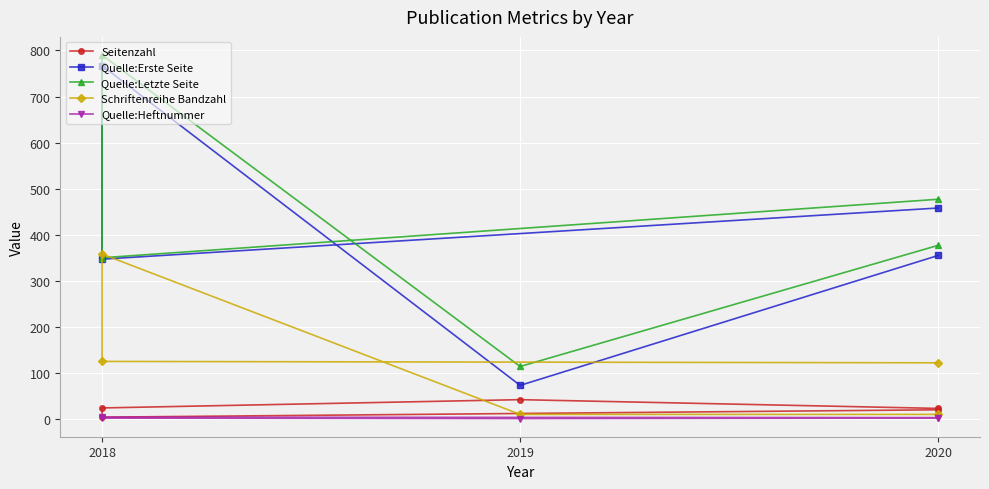

Which series has the widest spread of values?

Quelle:Erste Seite